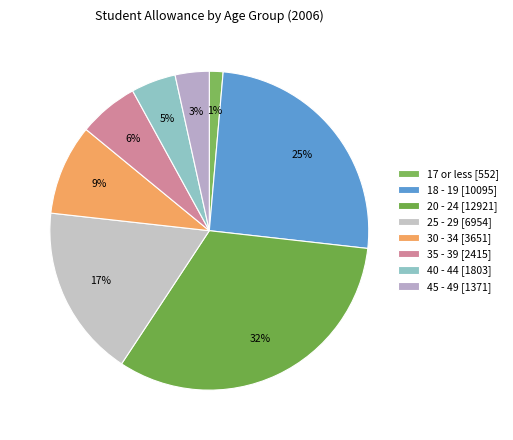

Does 25 - 29 represent more than half of the total?

No